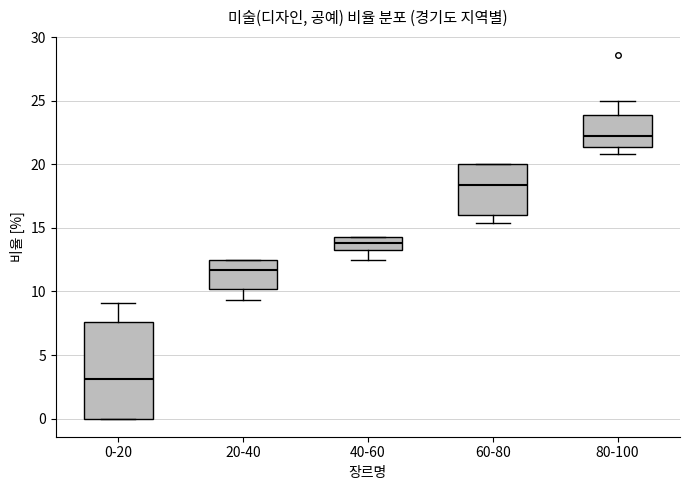

Which box's median line is the lowest?

0-20